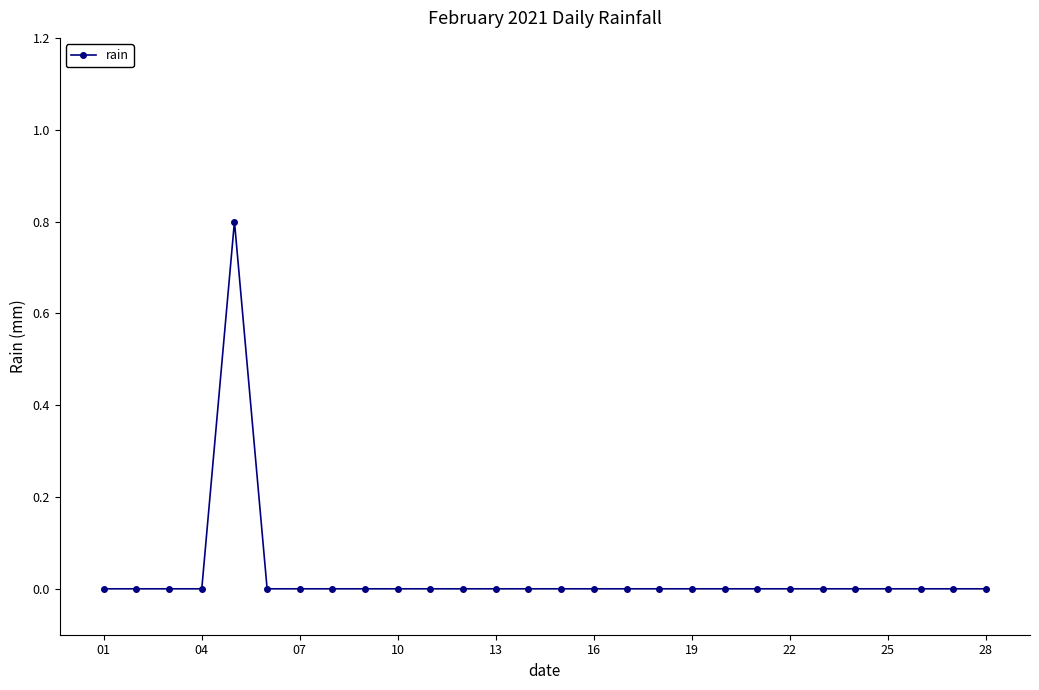

What is the difference between the maximum and minimum values?

0.8